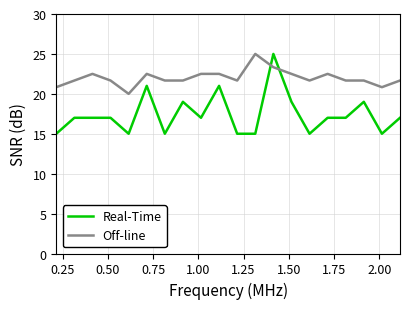

How many lines are shown in the chart?

2